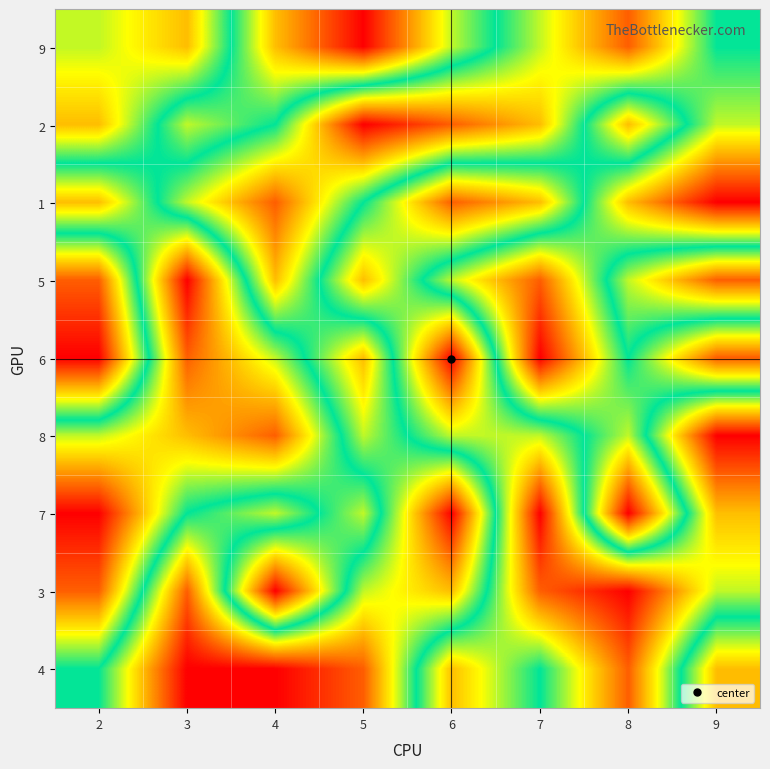

Reading left to right, extract all data points from this chart.

9: 2=6	3=7	4=3	5=1	6=4	7=6	8=8	9=5
2: 2=7	3=4	4=5	5=9	6=8	7=7	8=3	9=6
1: 2=3	3=6	4=8	5=5	6=2	7=3	8=7	9=9
5: 2=8	3=1	4=7	5=3	6=6	7=8	8=4	9=2
6: 2=9	3=2	4=4	5=7	6=1	7=9	8=5	9=8
8: 2=4	3=3	4=2	5=6	6=4	7=4	8=6	9=1
7: 2=1	3=5	4=6	5=4	6=9	7=1	8=9	9=3
3: 2=2	3=8	4=1	5=6	6=7	7=2	8=1	9=4
4: 2=5	3=9	4=9	5=8	6=3	7=5	8=2	9=7